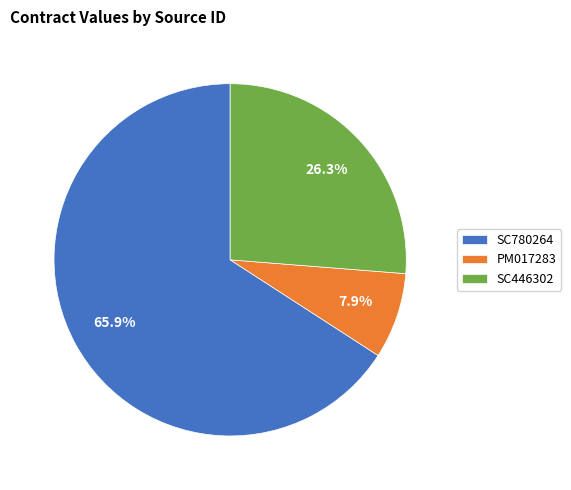

How many segments does this pie chart have?

3